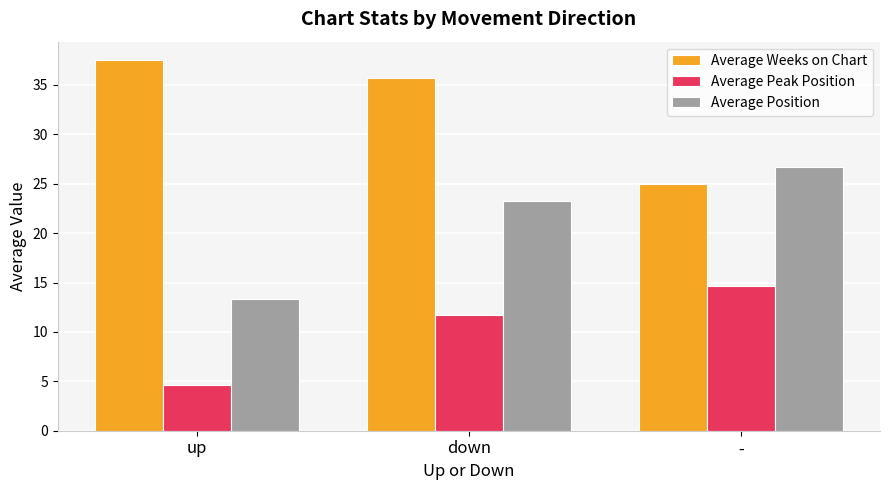

What is the greatest value displayed?

37.5